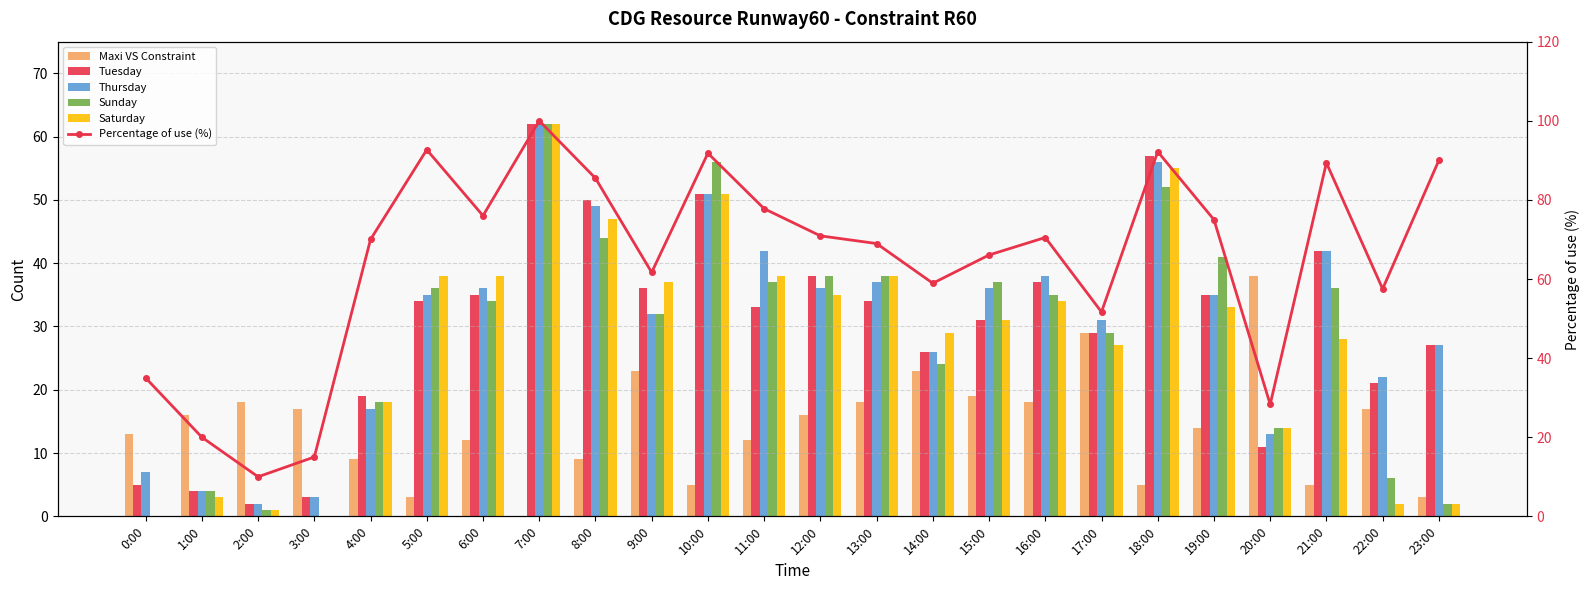

Which series changed the most between 8:00 and 18:00?

Sunday